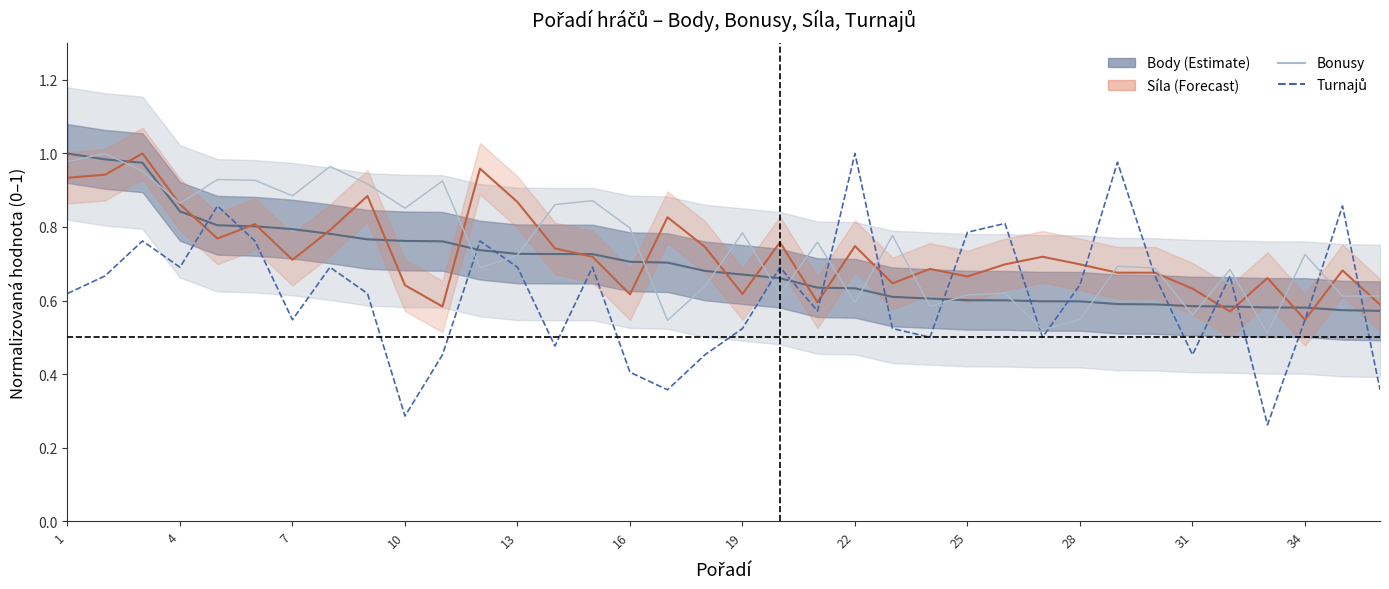

True or false: Turnajů (norm.) and Síla (norm.) intersect in this chart.

True